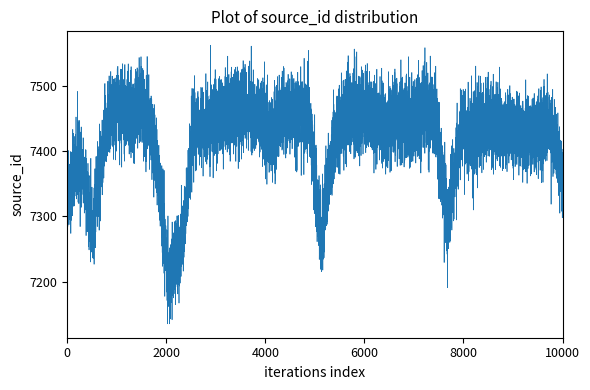

Is this an area chart (filled region under the line)?

No